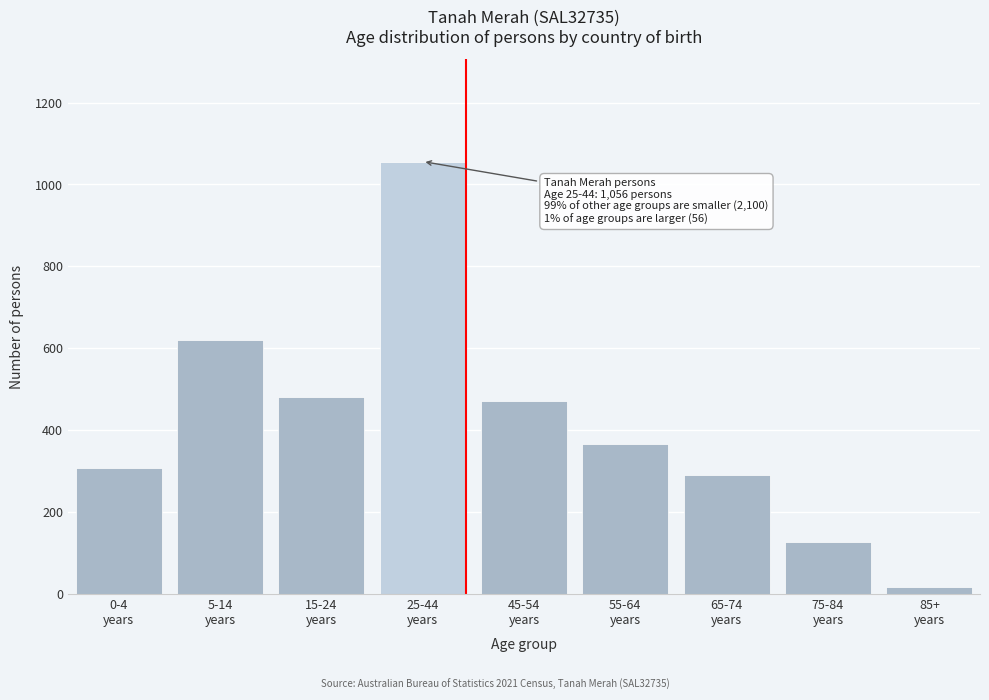

Reading right to left, list all the values displayed in this chart.

17	128	291	367	472	1056	480	621	308